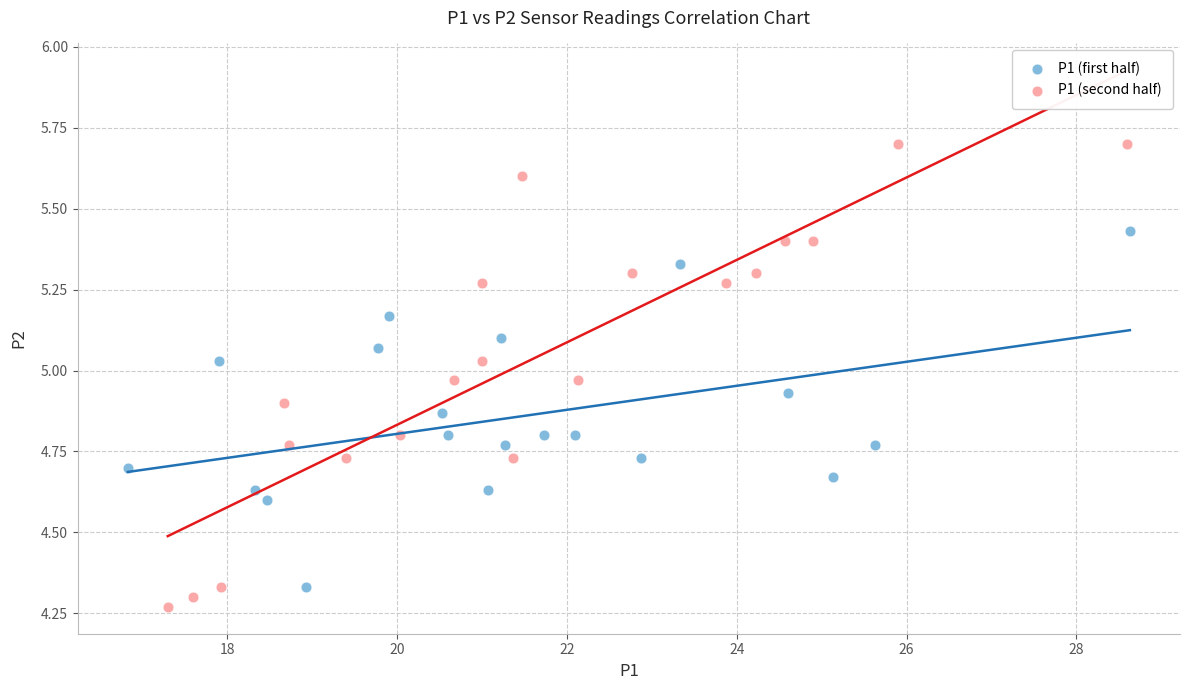

Which series contains the highest Y value?

P1 (second half)